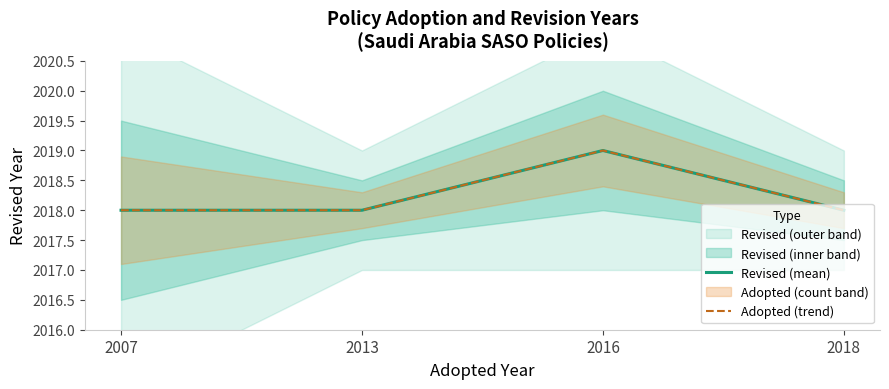

Is it true that Adopted (trend) equals 1072 at 2007?

False